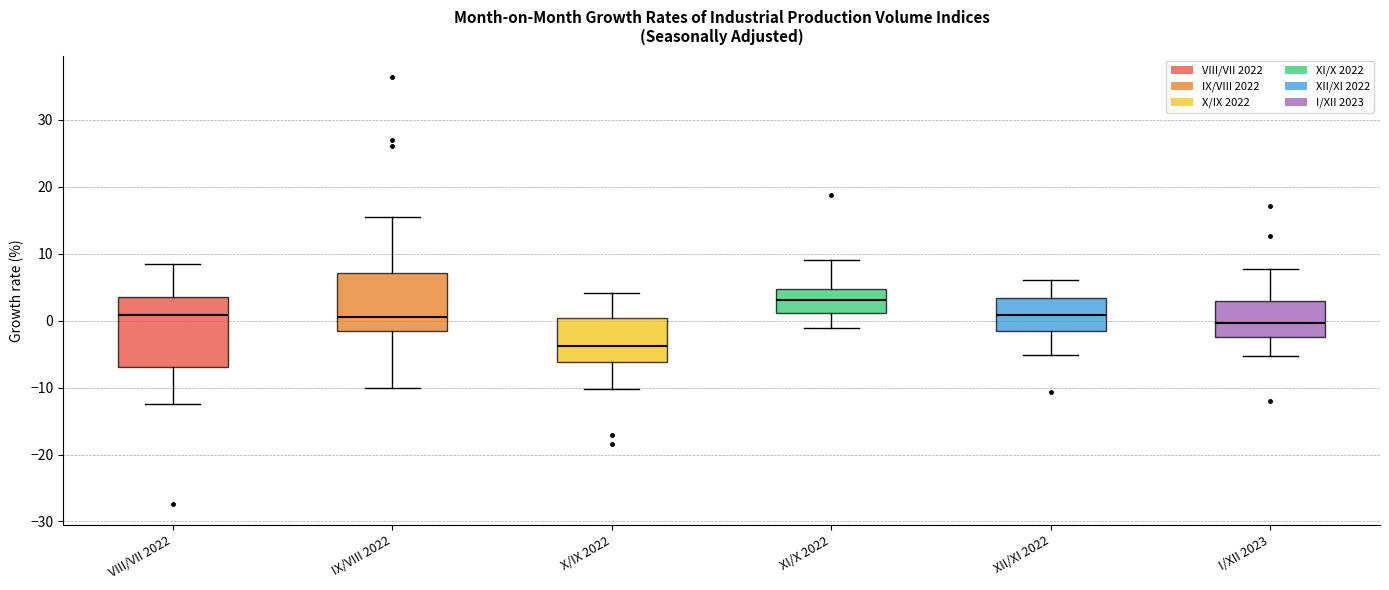

Reading left to right, transcribe this box plot: for each box, give where its median line is, the range the box spans, and where its two whiskers end, as read against the y-axis. The values are not printed on the chart, so give them approximately, as read against the axis.

VIII/VII 2022: median 1, box -7 to 4, whiskers -12 to 8
IX/VIII 2022: median 1, box -2 to 7, whiskers -10 to 15
X/IX 2022: median -4, box -6 to 0, whiskers -10 to 4
XI/X 2022: median 3, box 1 to 5, whiskers -1 to 9
XII/XI 2022: median 1, box -2 to 3, whiskers -5 to 6
I/XII 2023: median 0, box -2 to 3, whiskers -5 to 8